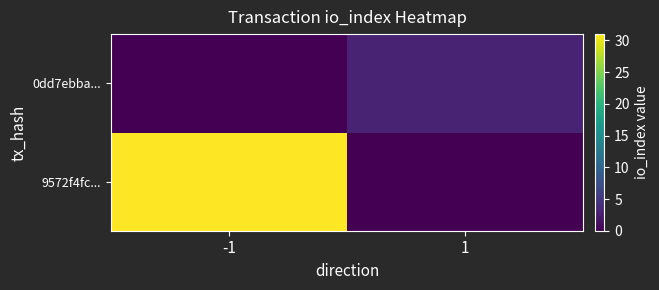

List the series in order of their overall mean, highest first.

9572f4fc..., 0dd7ebba...